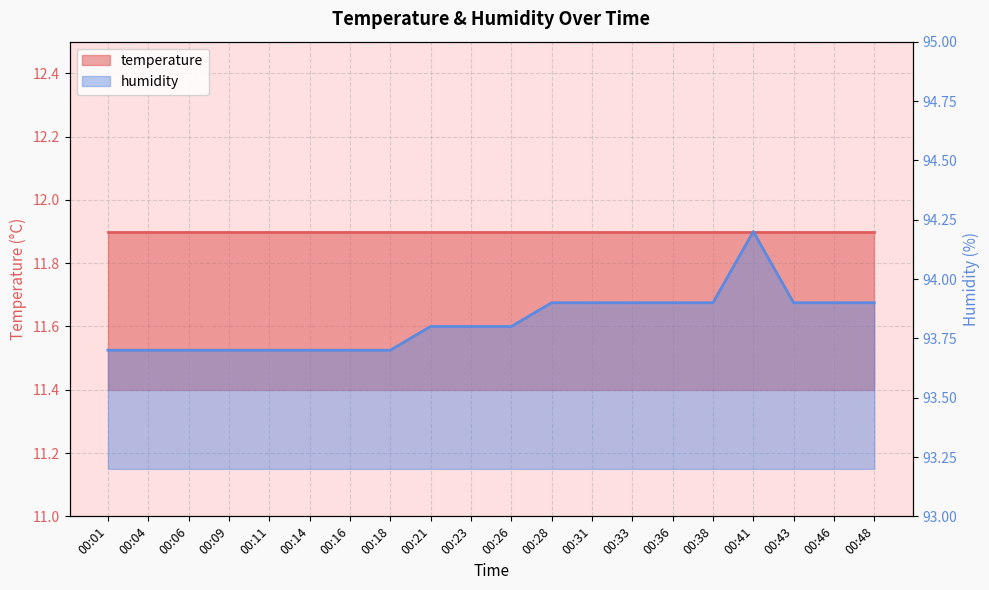

List the labels in order of value, smallest first.

00:01, 00:04, 00:06, 00:09, 00:11, 00:14, 00:16, 00:18, 00:21, 00:23, 00:26, 00:28, 00:31, 00:33, 00:36, 00:38, 00:43, 00:46, 00:48, 00:41